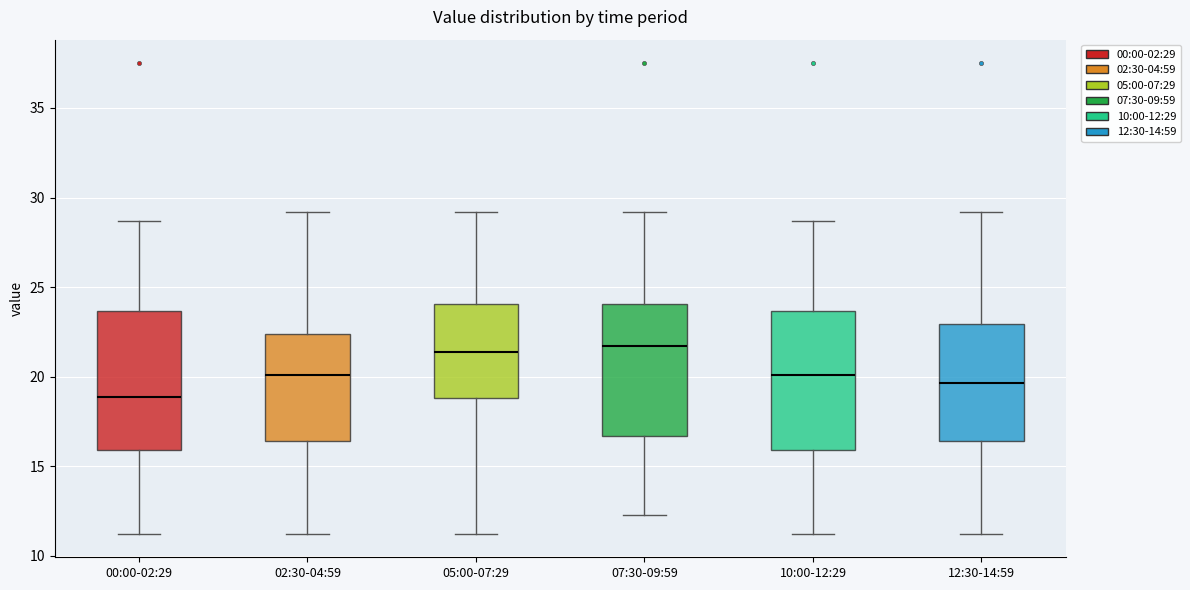

Where does the upper whisker of the box for 00:00-02:29 end on the y-axis? The values are not printed on the chart, so give them approximately, as read against the axis.

28.5